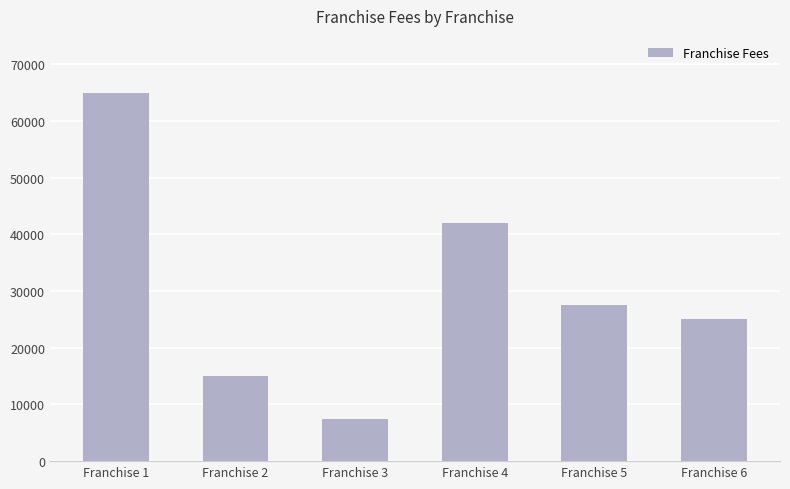

Which category has the highest value across all series?

Franchise 1